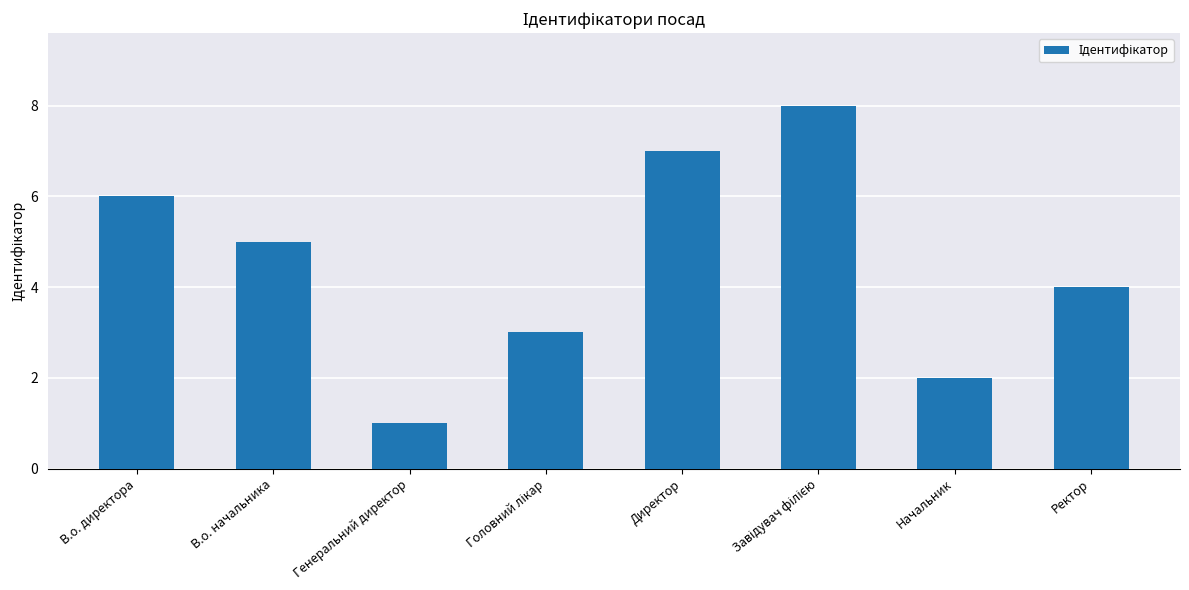

The chart shows a value of 3 at В.о. начальника. True or false?

False